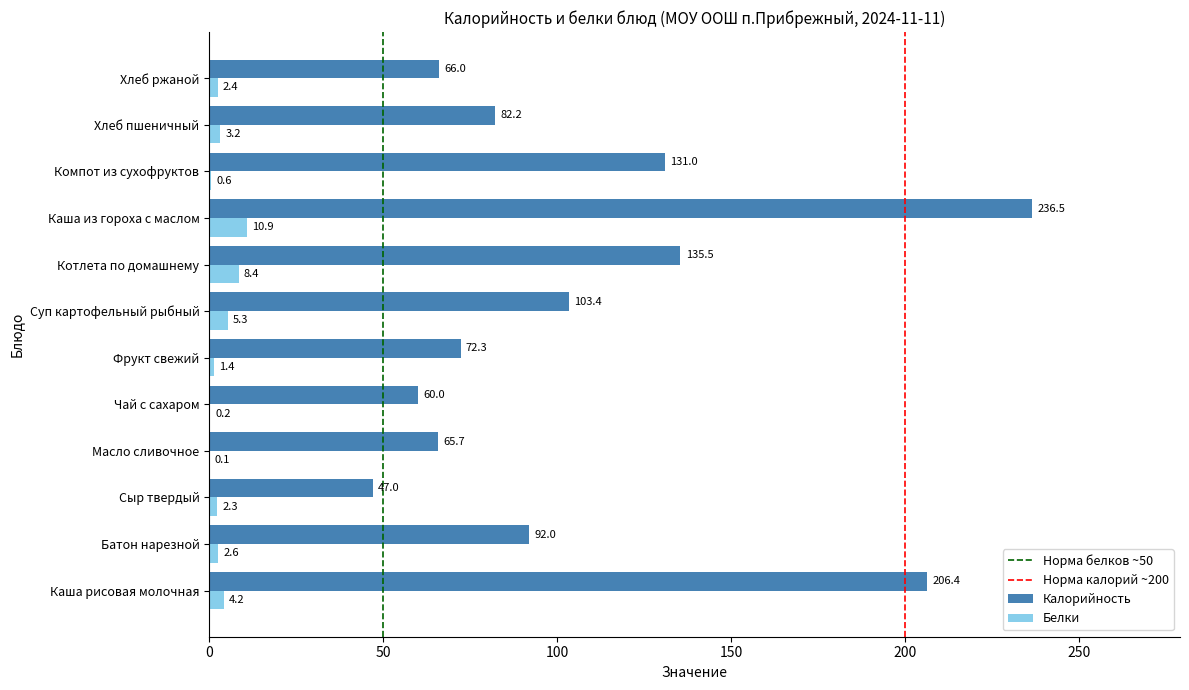

What is the greatest value displayed?

236.5